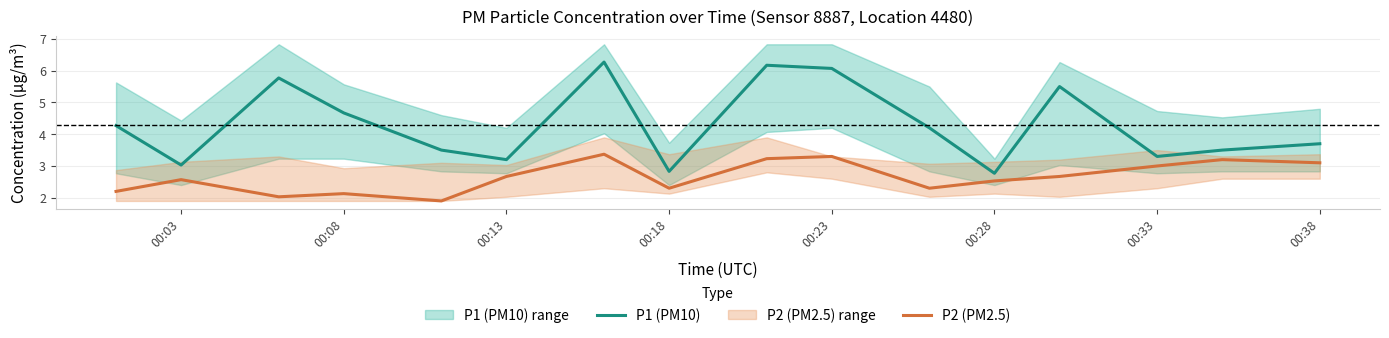

What is the difference between the P2 (PM2.5) values at 00:28 and 00:23?

0.8